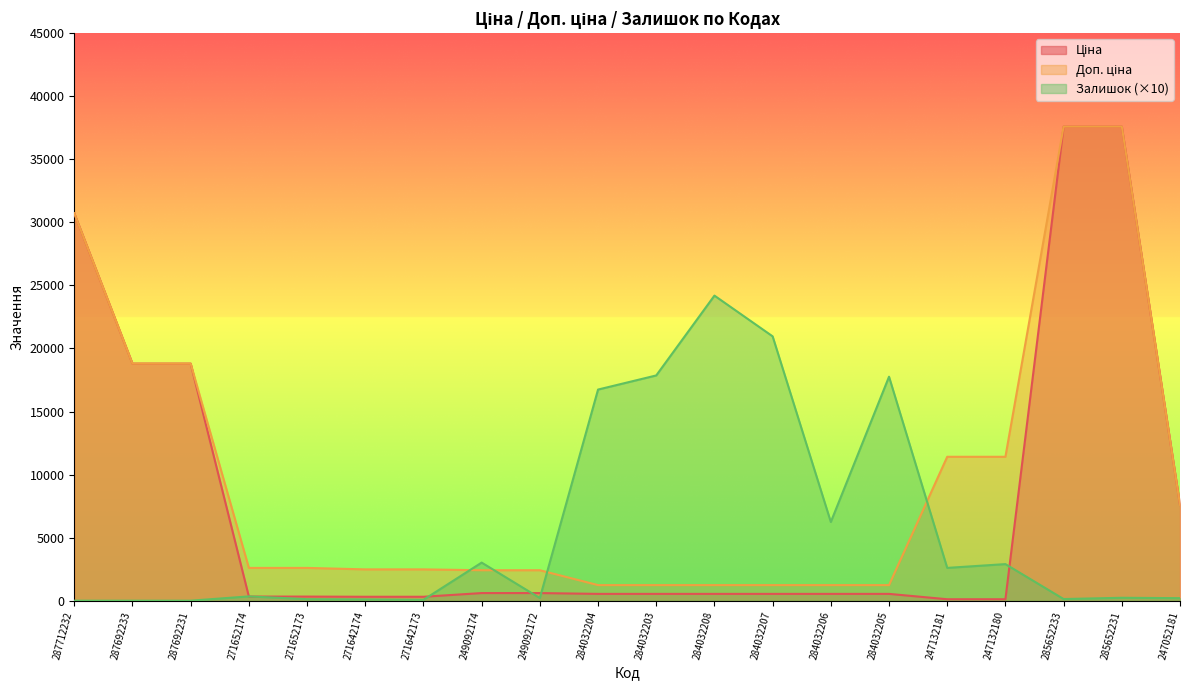

At how many categories does at least one series exceed 2329?

20